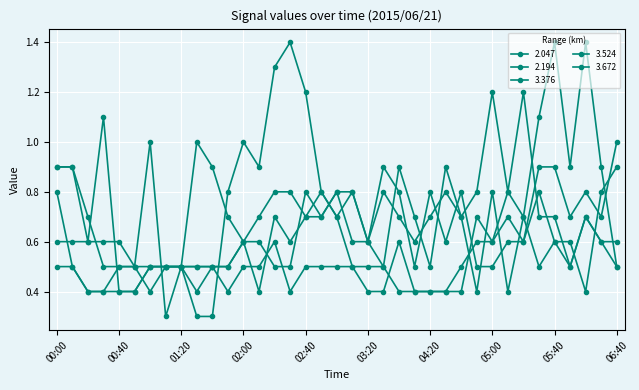

Reading left to right, list all the values displayed in this chart.

2.047: 00:00=0.9	00:10=0.9	00:20=0.6	00:30=1.1	00:40=0.4	00:50=0.4	01:00=0.5	01:10=0.5	01:20=0.5	01:30=0.3	01:40=0.3	01:50=0.8	02:00=1.0	02:10=0.9	02:20=1.3	02:30=1.4	02:40=1.2	02:50=0.8	03:00=0.7	03:10=0.8	03:20=0.6	03:50=0.5	04:00=0.9	04:10=0.7	04:20=0.5	04:30=0.9	04:40=0.7	04:50=0.4	05:00=0.8	05:10=0.4	05:20=0.7	05:30=1.1	05:40=1.4	06:10=0.9	06:20=1.4	06:30=0.9	06:40=0.5
2.194: 00:00=0.8	00:10=0.5	00:20=0.4	00:30=0.4	00:40=0.4	00:50=0.4	01:00=0.5	01:10=0.5	01:20=0.5	01:30=0.4	01:40=0.5	01:50=0.4	02:00=0.5	02:10=0.5	02:20=0.6	02:30=0.4	02:40=0.5	02:50=0.5	03:00=0.5	03:10=0.5	03:20=0.5	03:50=0.5	04:00=0.4	04:10=0.4	04:20=0.4	04:30=0.4	04:40=0.4	04:50=0.7	05:00=0.6	05:10=0.7	05:20=0.6	05:30=0.8	05:40=0.6	06:10=0.5	06:20=0.7	06:30=0.6	06:40=0.6
3.376: 00:00=0.9	00:10=0.9	00:20=0.7	00:30=0.5	00:40=0.5	00:50=0.5	01:00=0.4	01:10=0.5	01:20=0.5	01:30=0.5	01:40=0.5	01:50=0.5	02:00=0.6	02:10=0.7	02:20=0.8	02:30=0.8	02:40=0.7	02:50=0.7	03:00=0.8	03:10=0.8	03:20=0.6	03:50=0.9	04:00=0.8	04:10=0.5	04:20=0.8	04:30=0.6	04:40=0.8	04:50=0.5	05:00=0.5	05:10=0.6	05:20=0.6	05:30=0.9	05:40=0.9	06:10=0.7	06:20=0.8	06:30=0.7	06:40=1.0
3.524: 00:00=0.6	00:10=0.6	00:20=0.6	00:30=0.6	00:40=0.6	00:50=0.5	01:00=0.5	01:10=0.5	01:20=0.5	01:30=0.5	01:40=0.5	01:50=0.5	02:00=0.6	02:10=0.4	02:20=0.7	02:30=0.6	02:40=0.7	02:50=0.8	03:00=0.7	03:10=0.5	03:20=0.4	03:50=0.4	04:00=0.6	04:10=0.4	04:20=0.4	04:30=0.4	04:40=0.5	04:50=0.6	05:00=0.6	05:10=0.8	05:20=0.7	05:30=0.5	05:40=0.6	06:10=0.6	06:20=0.4	06:30=0.8	06:40=0.9
3.672: 00:00=0.5	00:10=0.5	00:20=0.4	00:30=0.4	00:40=0.5	00:50=0.5	01:00=1.0	01:10=0.3	01:20=0.5	01:30=1.0	01:40=0.9	01:50=0.7	02:00=0.6	02:10=0.6	02:20=0.5	02:30=0.5	02:40=0.8	02:50=0.7	03:00=0.8	03:10=0.6	03:20=0.6	03:50=0.8	04:00=0.7	04:10=0.6	04:20=0.7	04:30=0.8	04:40=0.7	04:50=0.8	05:00=1.2	05:10=0.8	05:20=1.2	05:30=0.7	05:40=0.7	06:10=0.5	06:20=0.7	06:30=0.6	06:40=0.5